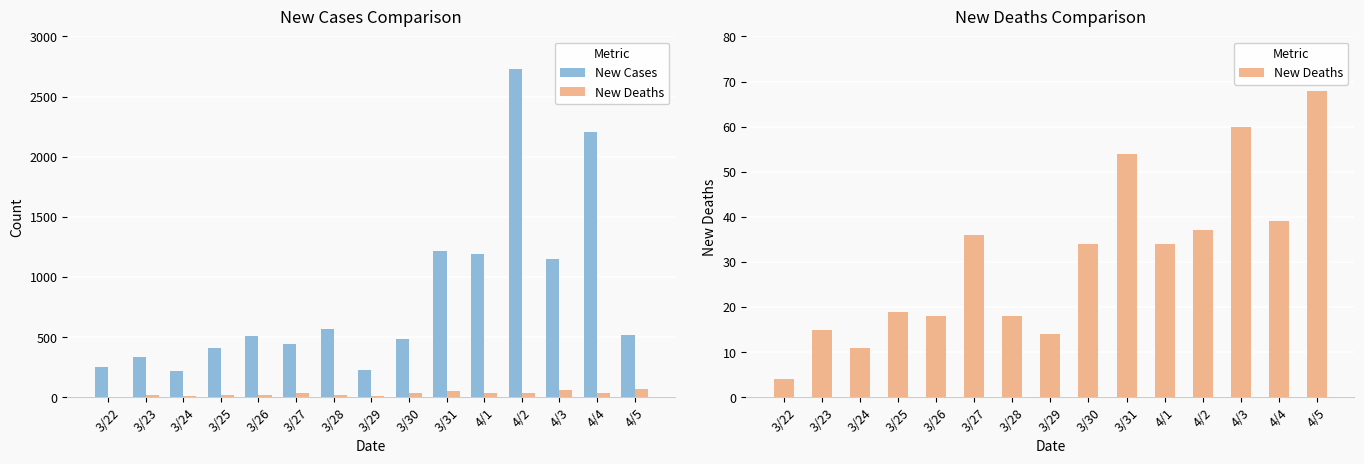

How many distinct data groups are displayed?

2